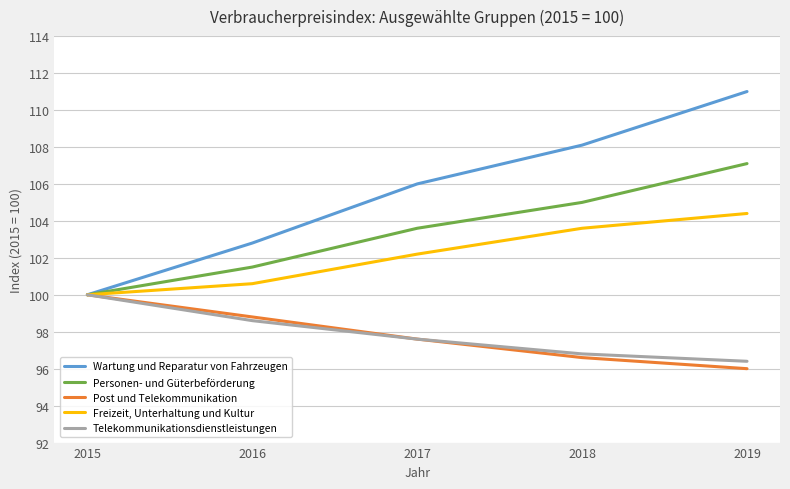

Which label corresponds to the smallest value in the chart?

2019